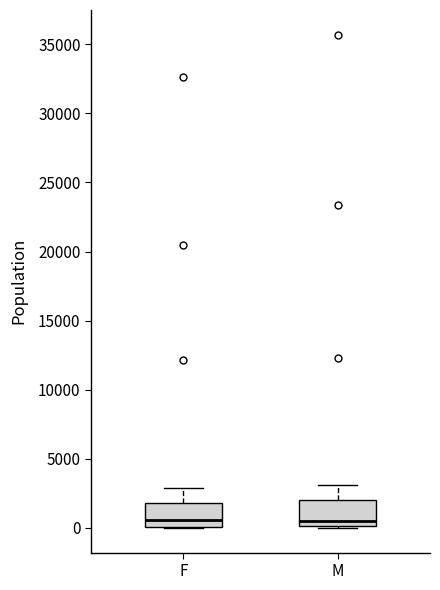

Where is the lower edge of the box for F on the y-axis? The values are not printed on the chart, so give them approximately, as read against the axis.

0